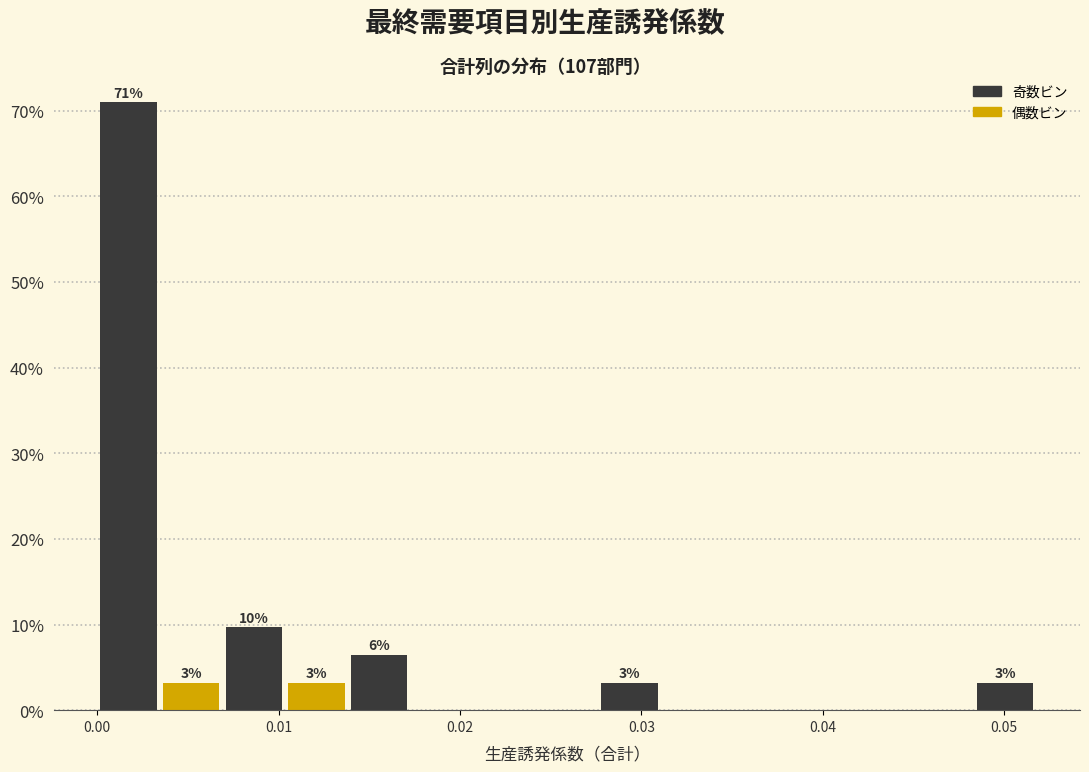

Read against the x-axis, roughly where is the centre of the tallest bar?

0.002